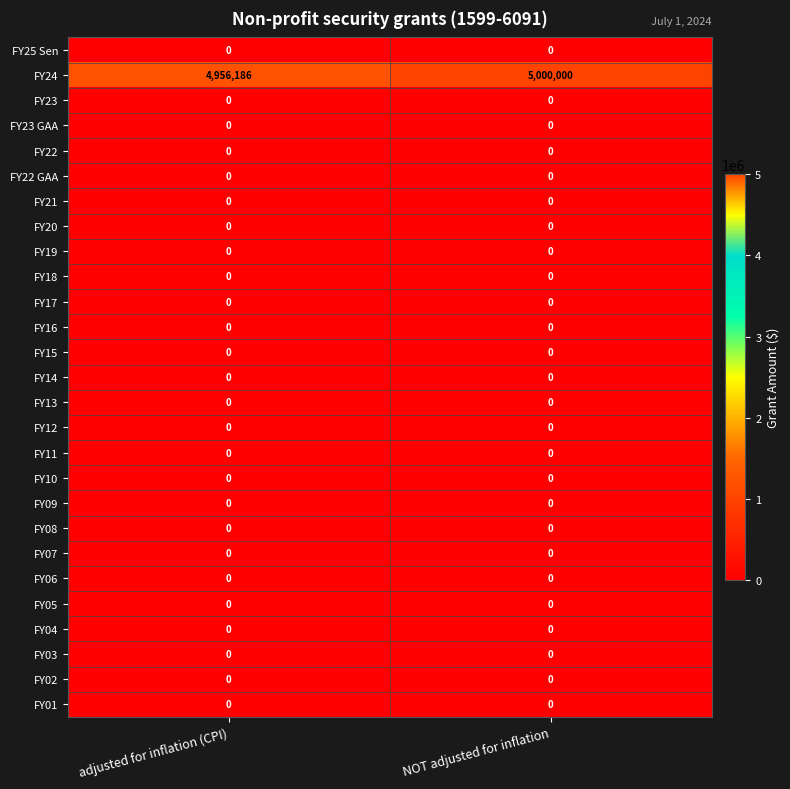

Between adjusted for inflation (CPI) and NOT adjusted for inflation, which series saw the biggest shift?

FY24